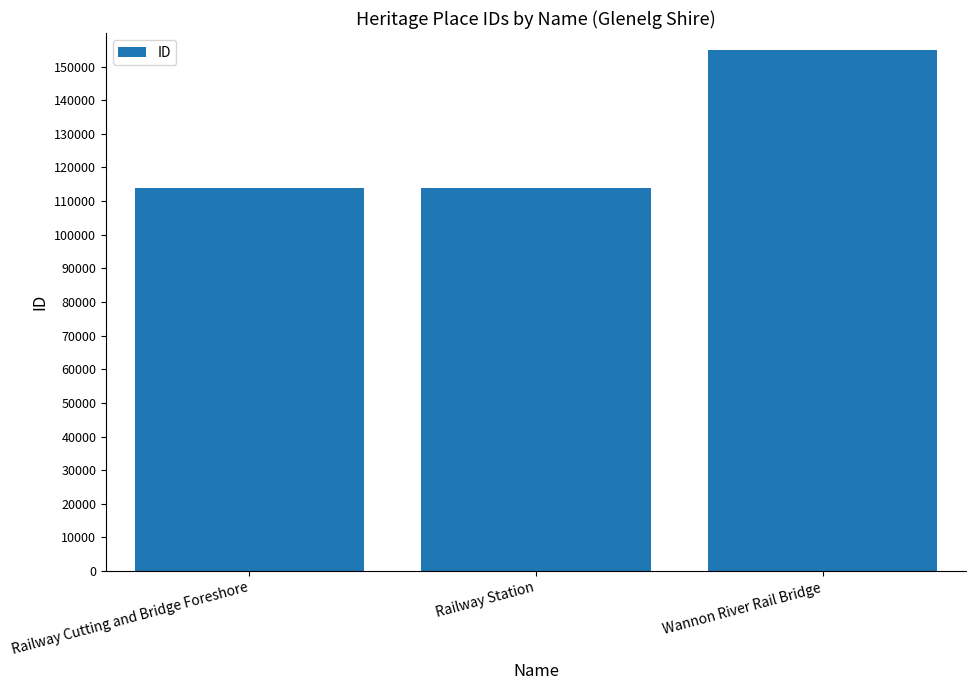

What position from the left is Wannon River Rail Bridge?

3